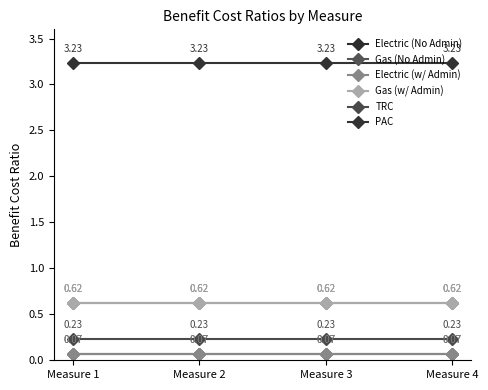

Which series has the largest total across all categories?

PAC